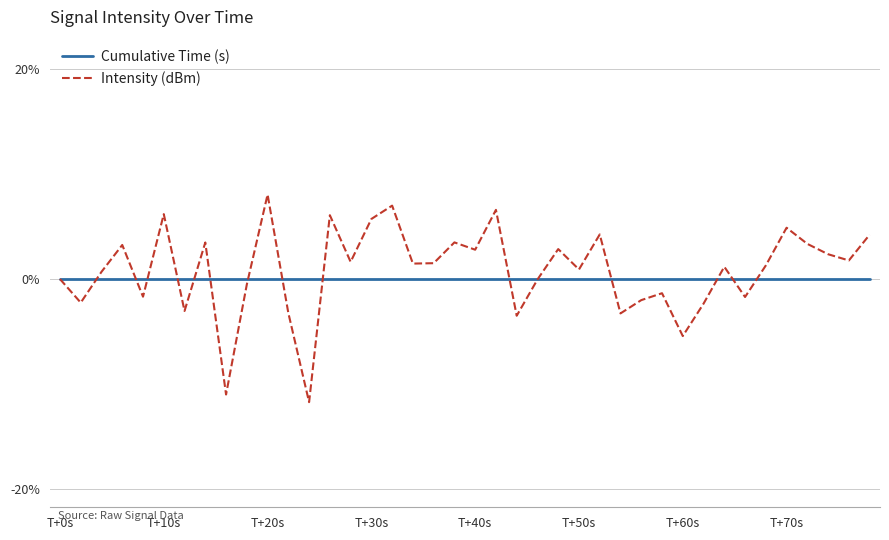

What is the smallest value displayed?

-11.7